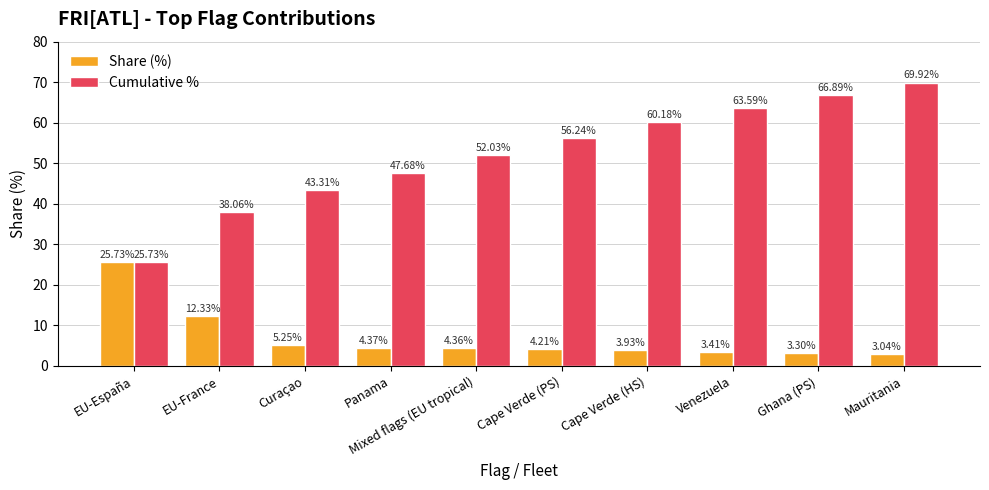

What are all the series names shown in the legend?

Share (%), Cumulative %